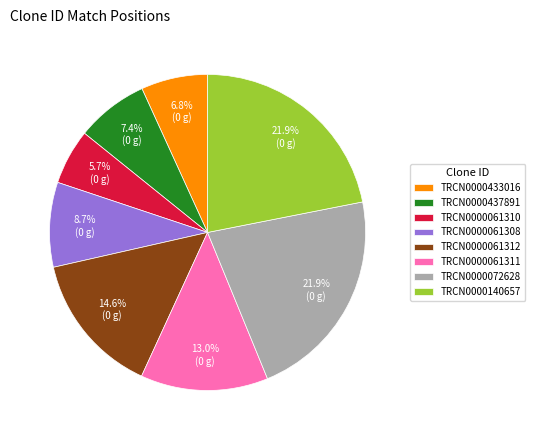

Which category has the smallest portion of the pie?

TRCN0000061310